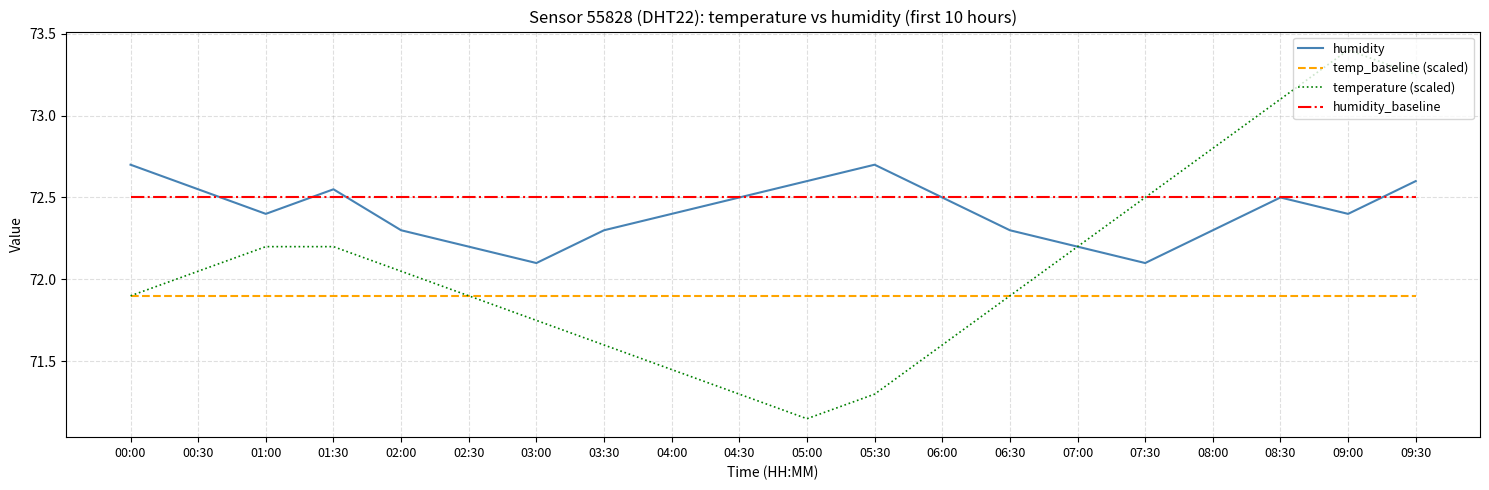

Which category has the lowest value across all series?

05:00